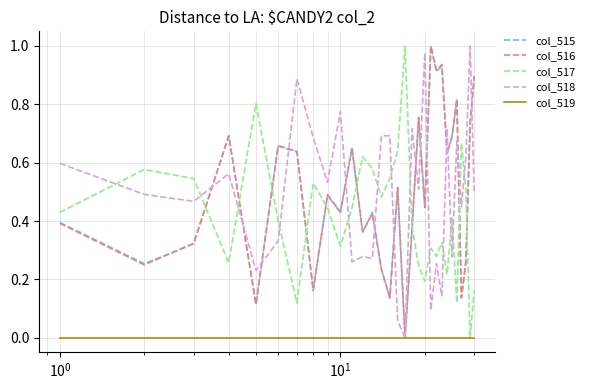

What are all the series names shown in the legend?

col_515, col_516, col_517, col_518, col_519